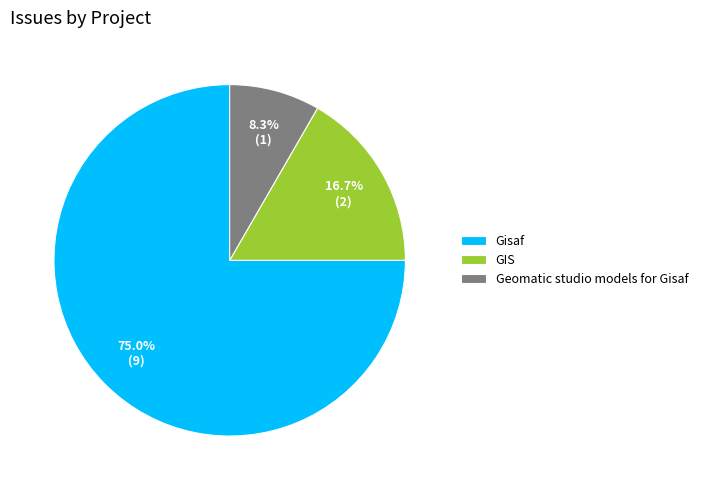

Rank the categories by value from highest to lowest.

Gisaf, GIS, Geomatic studio models for Gisaf